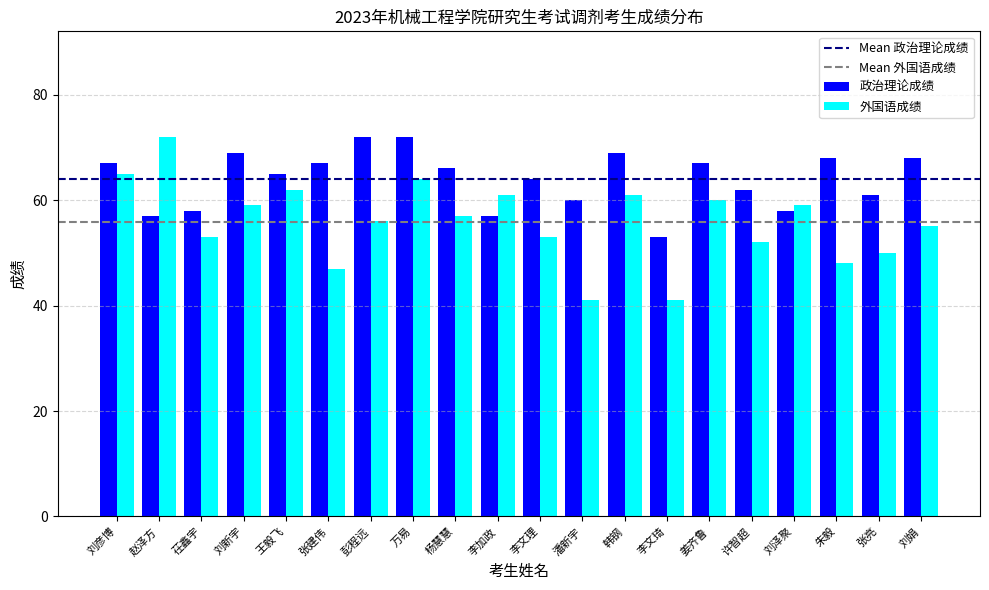

Which series has the largest total across all categories?

政治理论成绩